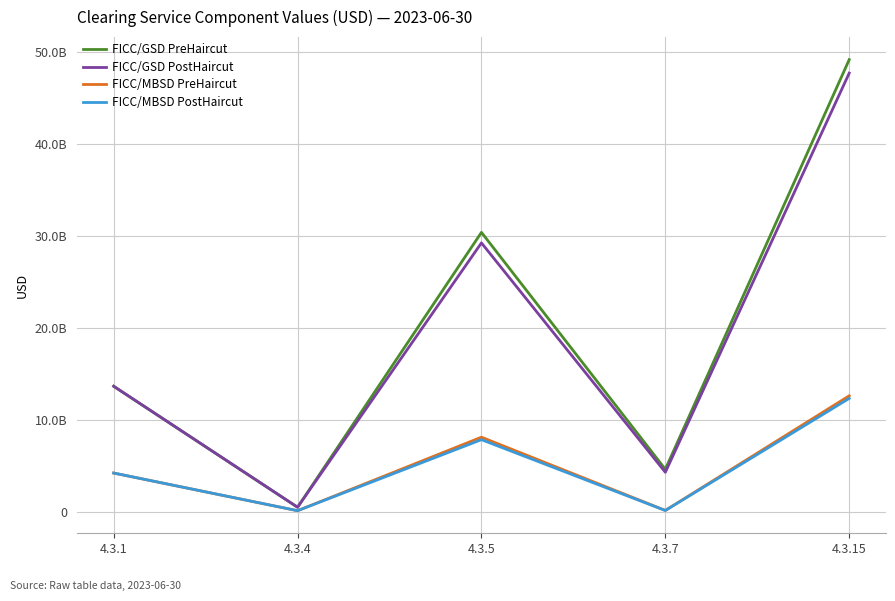

Is it true that FICC/GSD PostHaircut equals 6867482998.4 at 4.3.7?

False